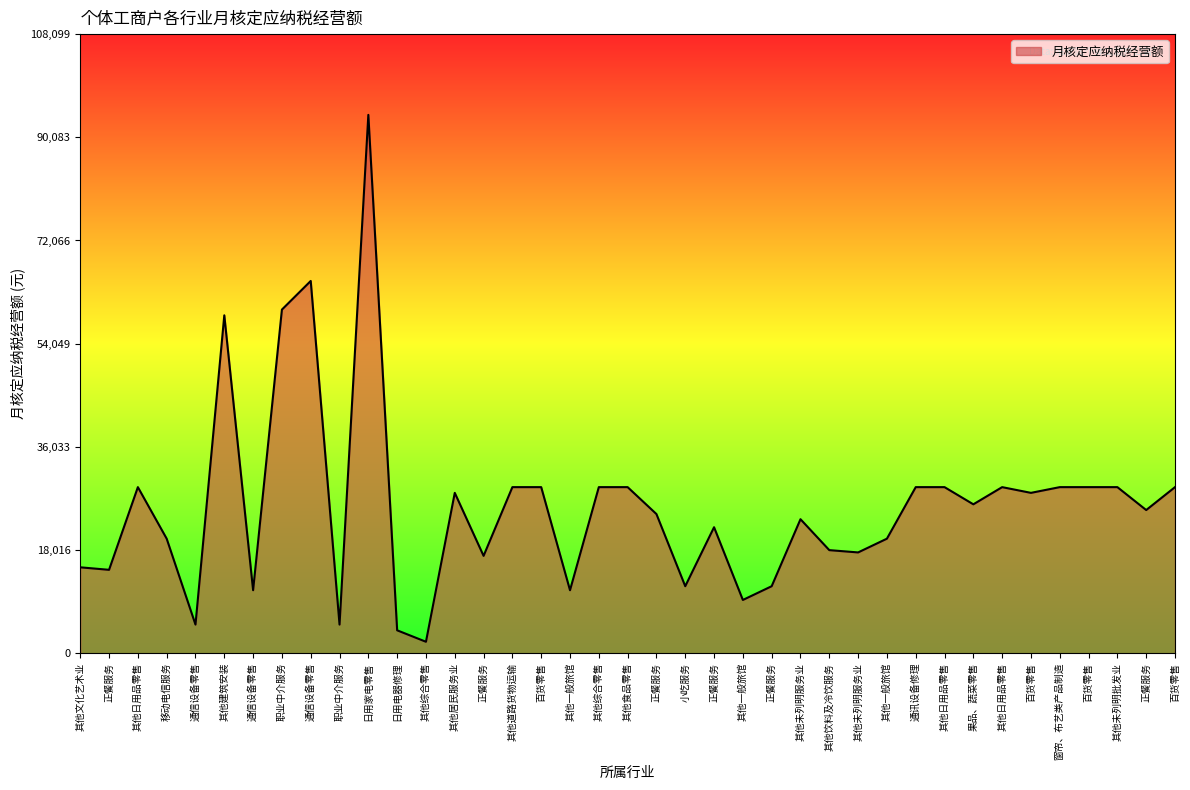

The chart shows a value of 14789 at 其他综合零售. True or false?

False